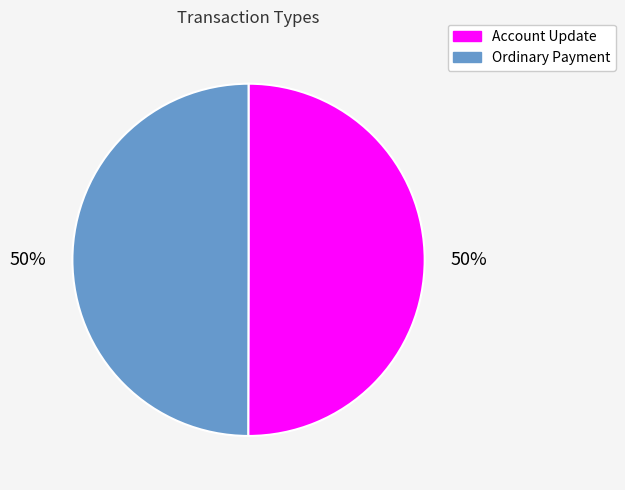

To the nearest percent, what percentage of the pie is Account Update?

50%